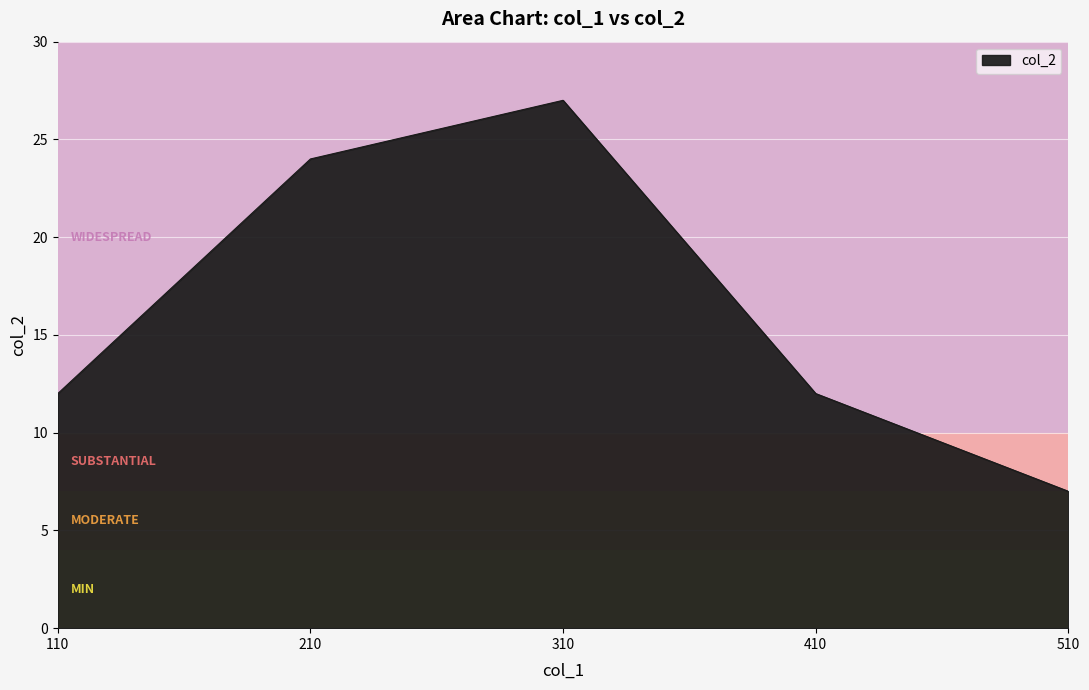

Which category has the lowest value across all series?

510